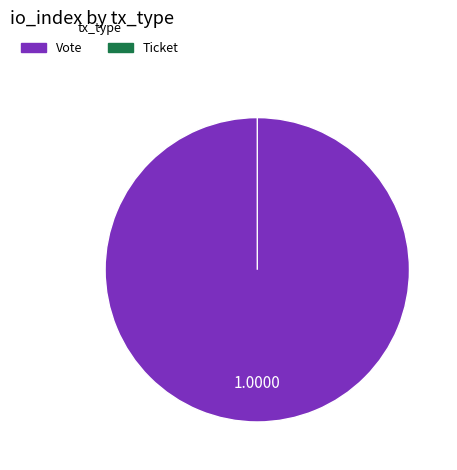

Which category has the smallest portion of the pie?

Ticket